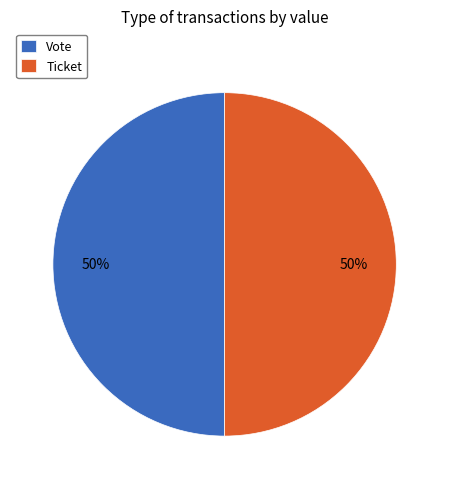

Is the sum of Vote and Ticket greater than half?

Yes